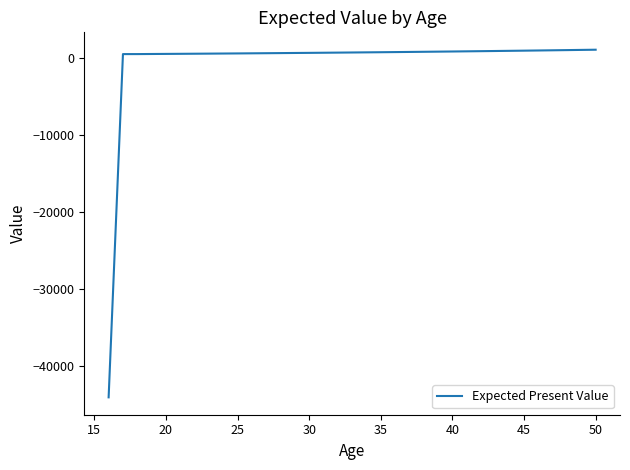

What is the difference between the maximum and minimum values?

45109.9